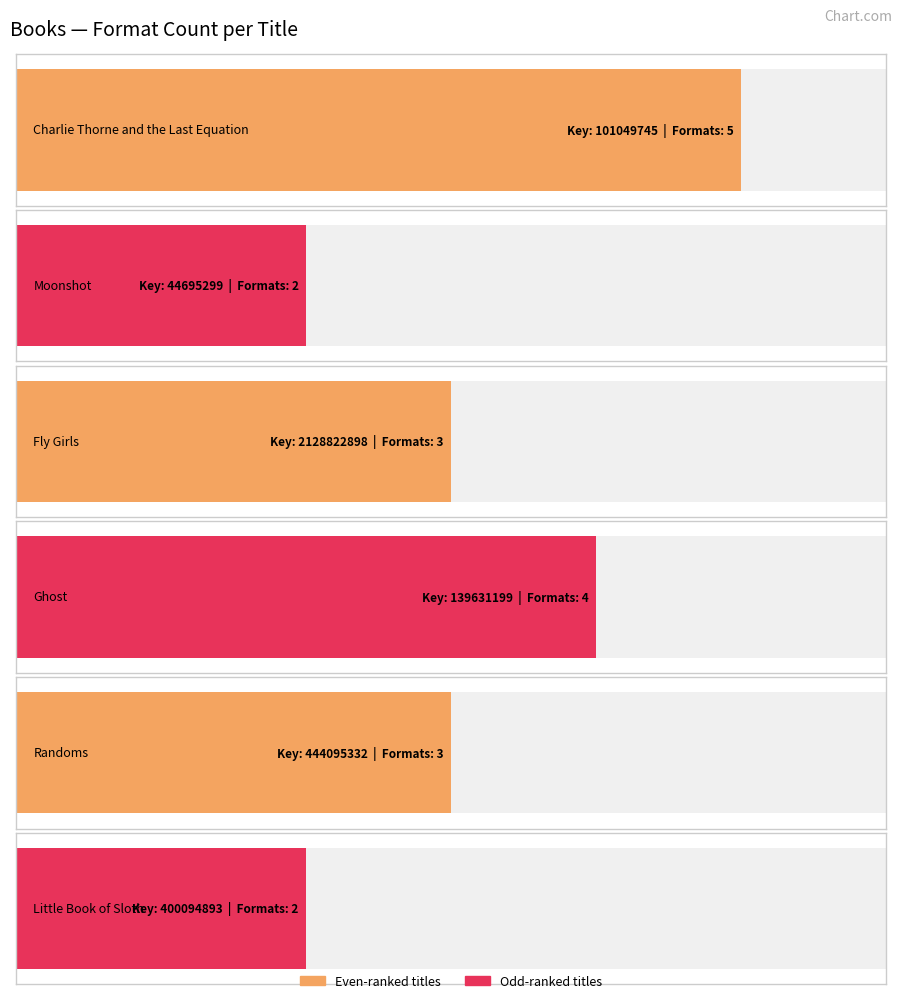

How many values exceed 3?

2